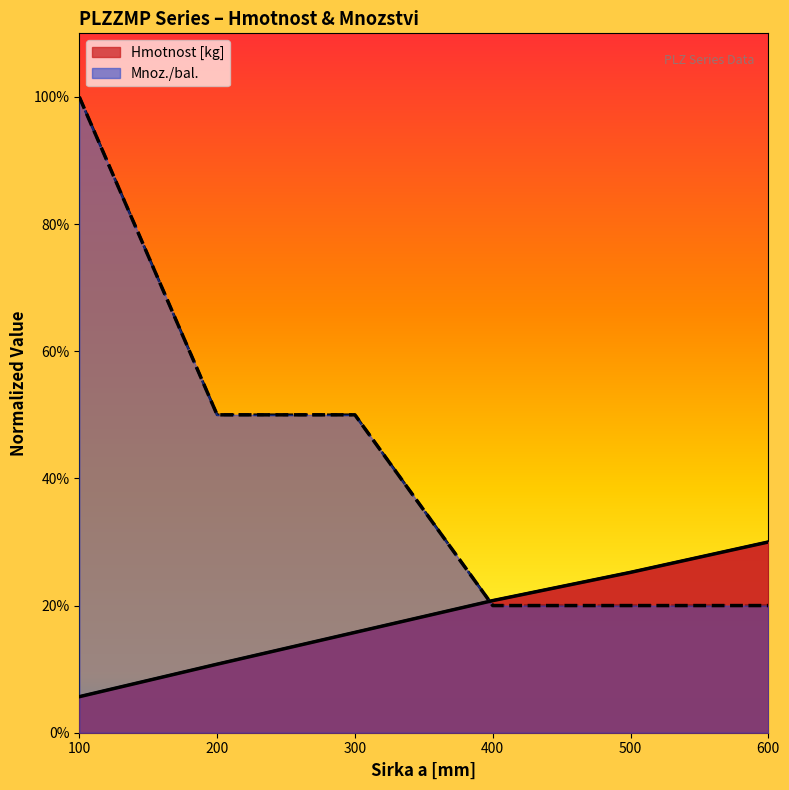

How many Mnoz./bal. values are between 20 and 50?

5